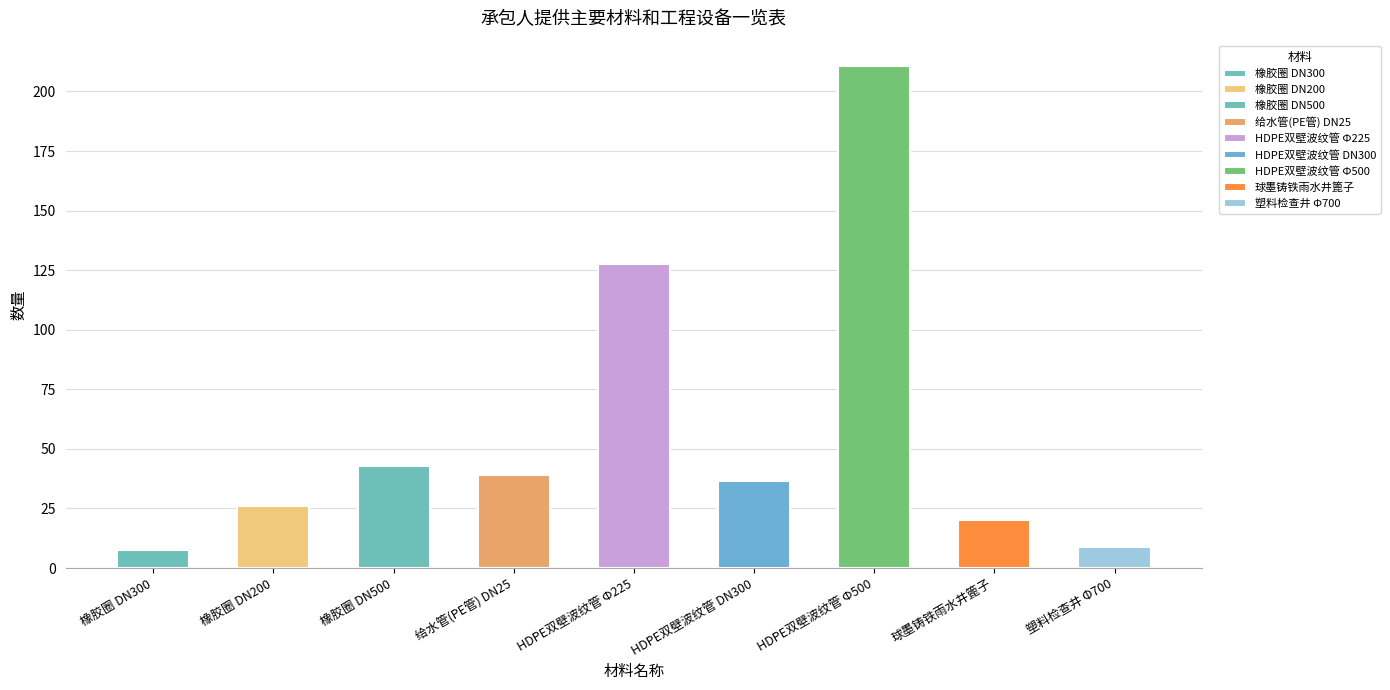

The value at 给水管(PE管) DN25 is 39.0. True or false?

True